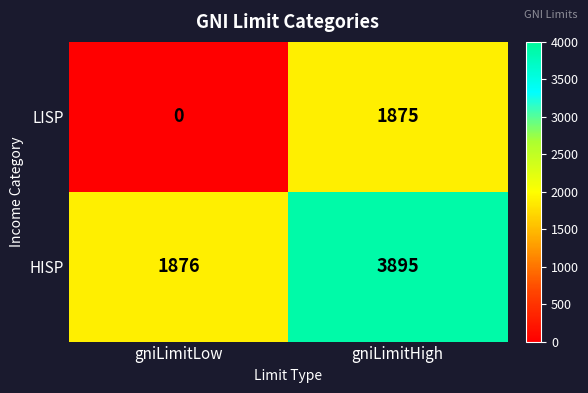

Which series has the largest total across all categories?

HISP